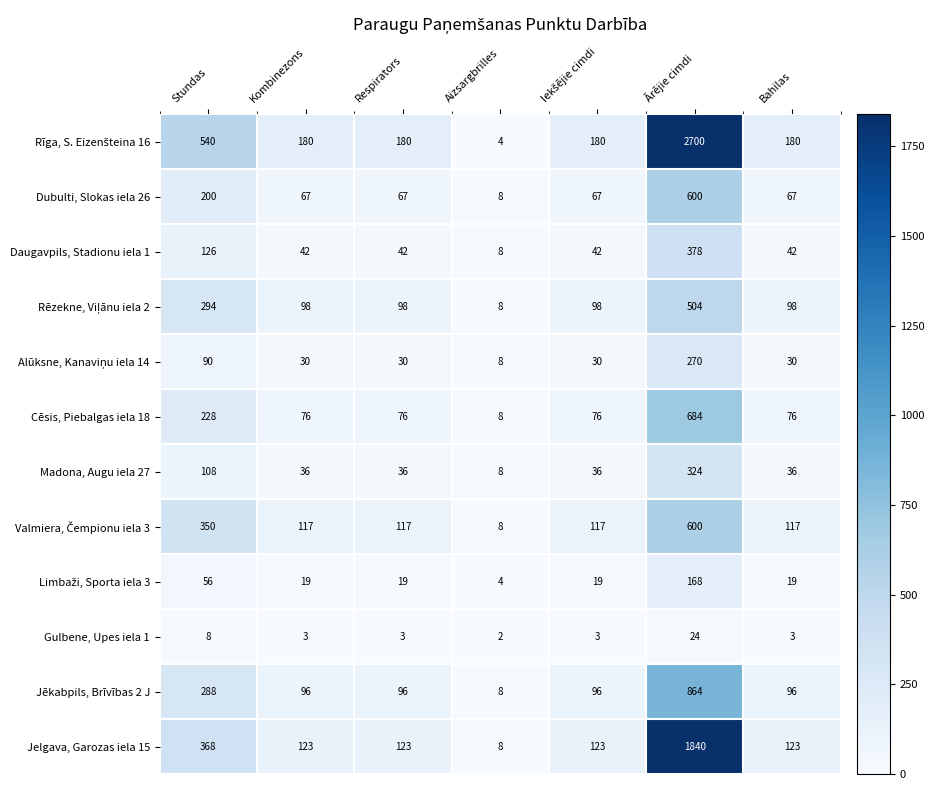

What is the difference between the highest and lowest values at Kombinezons?

177